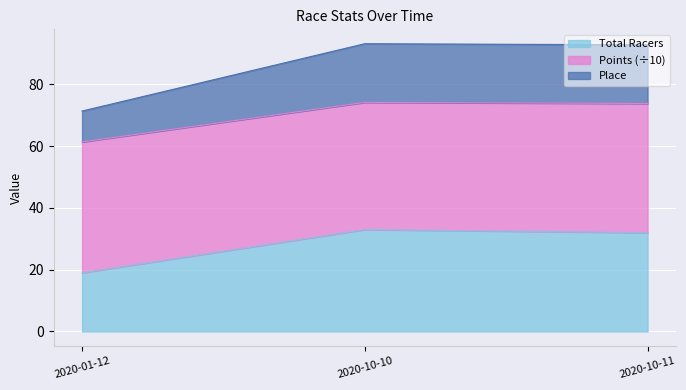

What is the label of the 3rd point from the right?

2020-01-12